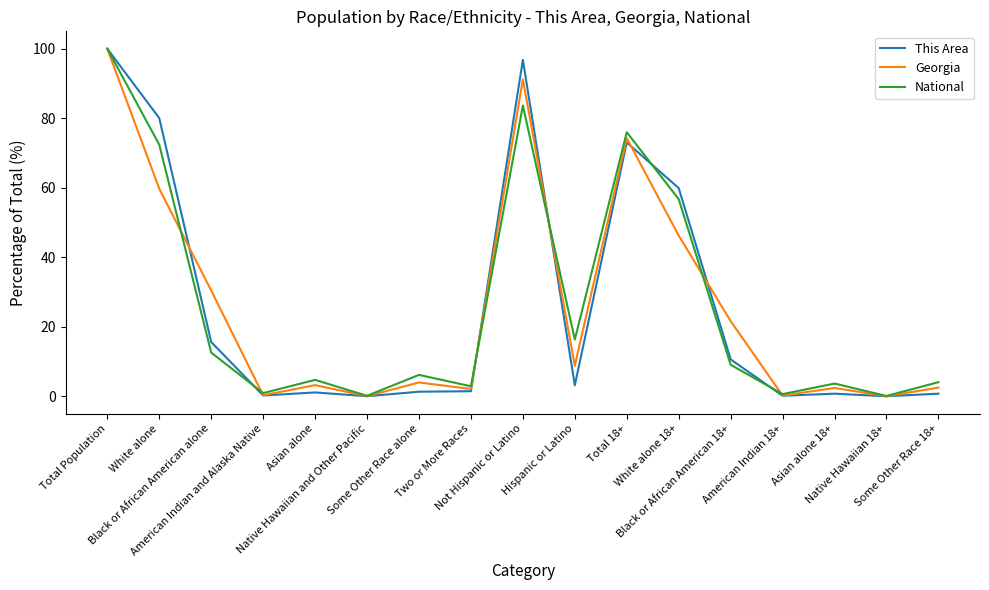

What is the maximum value shown in the chart?

100.0